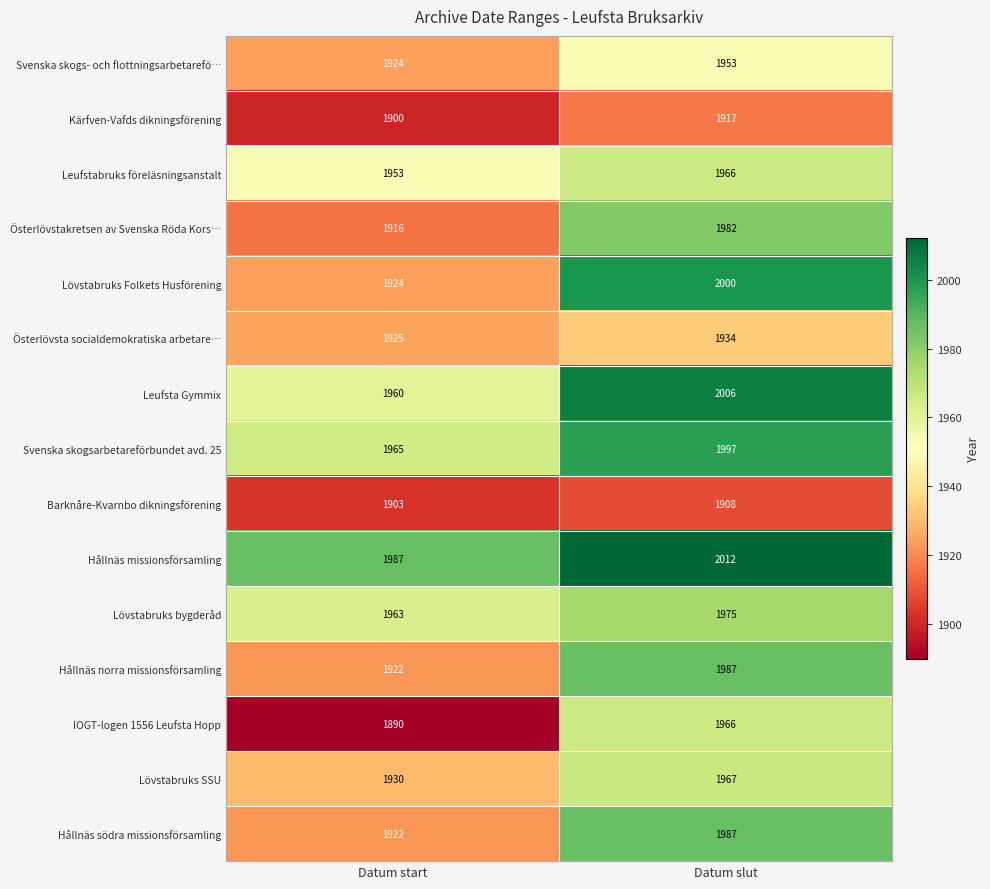

At how many categories does at least one series exceed 1970?

2